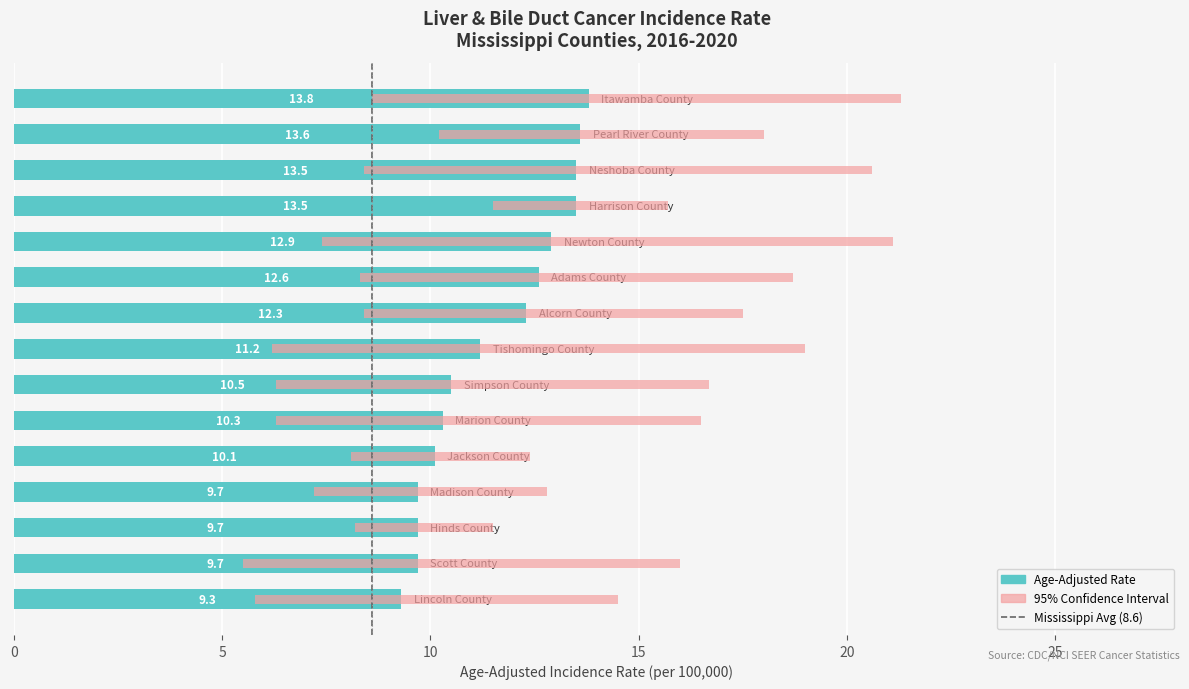

How many values in the Upper 95% CI series are below 16?

5